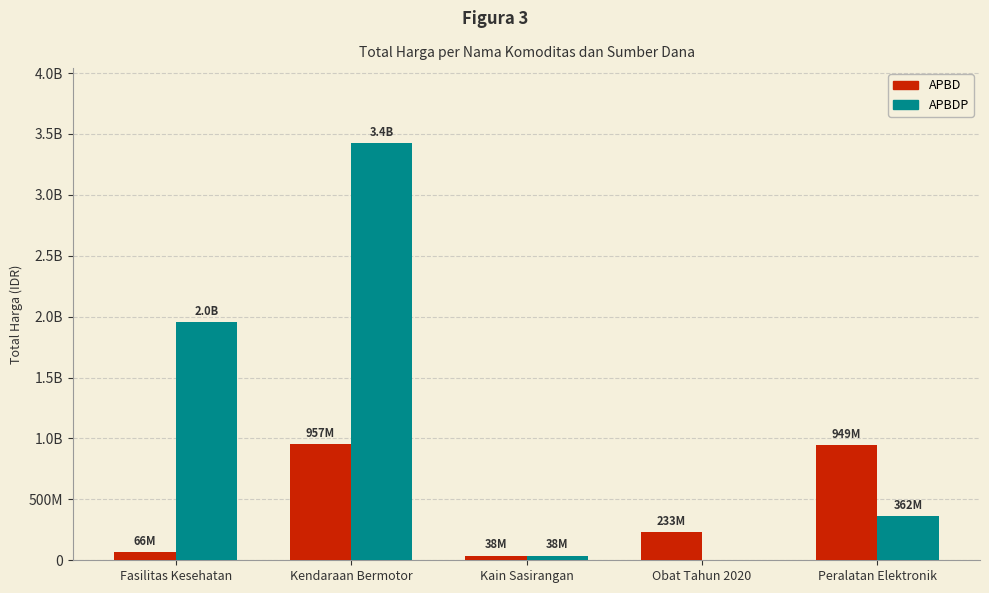

Reading left to right, transcribe all the data shown in this chart.

APBD: 66019075	957000000	38075000	233282210	948767000
APBDP: 1952997940	3424122000	38075000	0	362103800